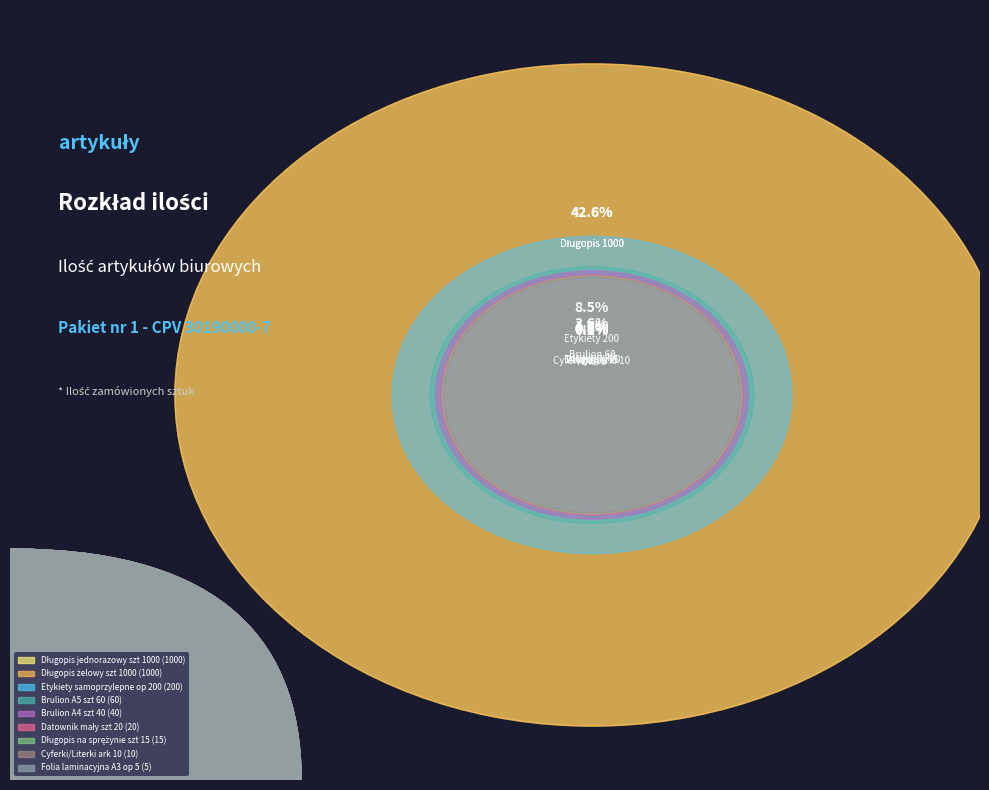

Do Folia laminacyjna A3 op 5 and Etykiety samoprzylepne op 200 together represent more than half of the pie?

No